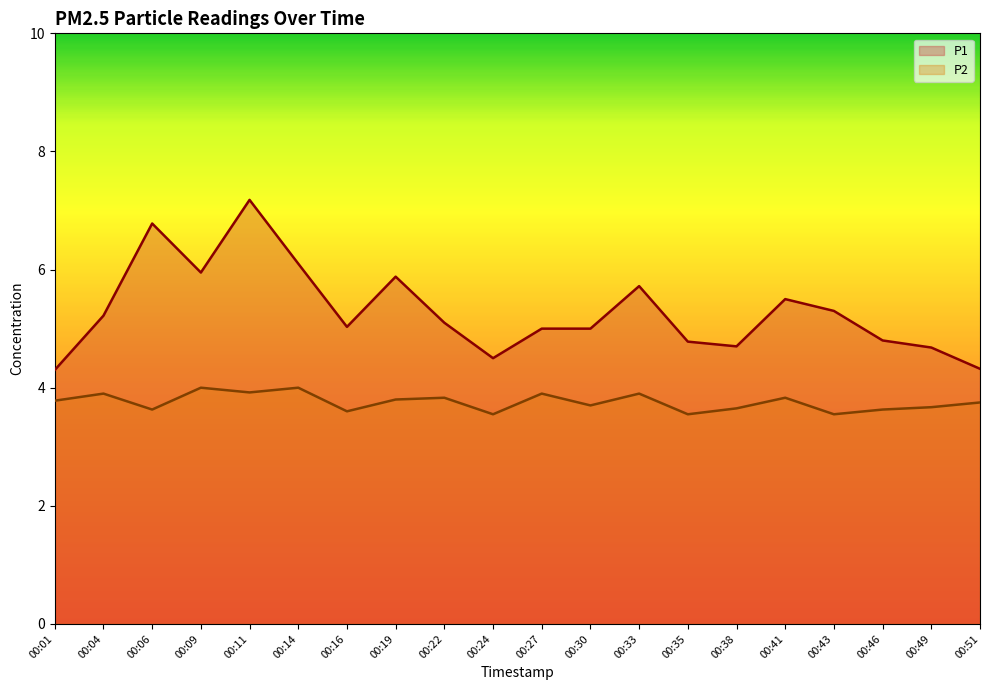

True or false: P2 and P1 intersect in this chart.

False